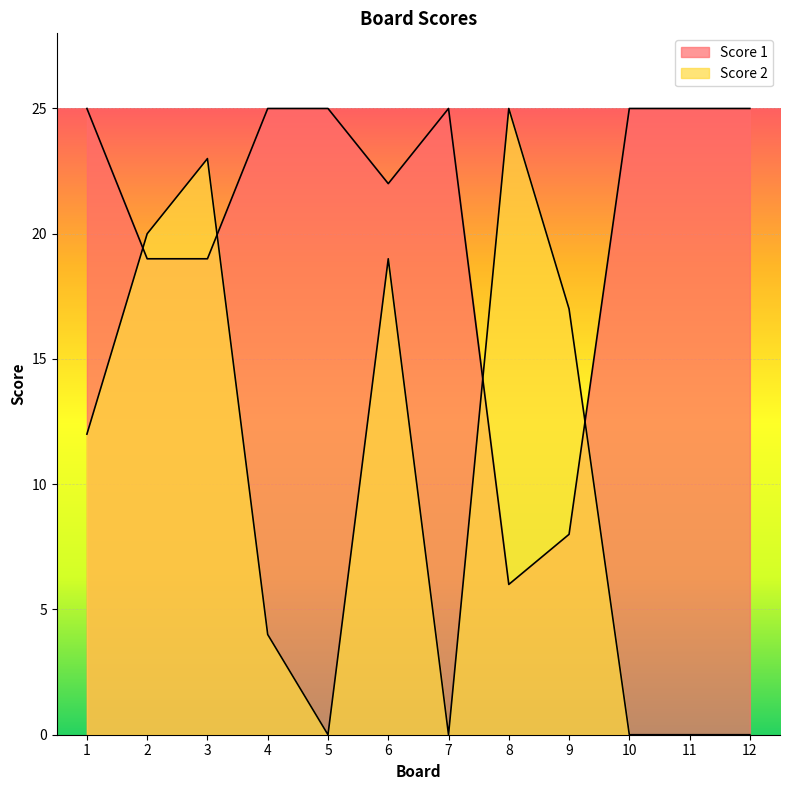

Reading left to right, list all the values displayed in this chart.

Score 2: 1=12	2=20	3=23	4=4	5=0	6=19	7=0	8=25	9=17	10=0	11=0	12=0
Score 1: 1=25	2=19	3=19	4=25	5=25	6=22	7=25	8=6	9=8	10=25	11=25	12=25